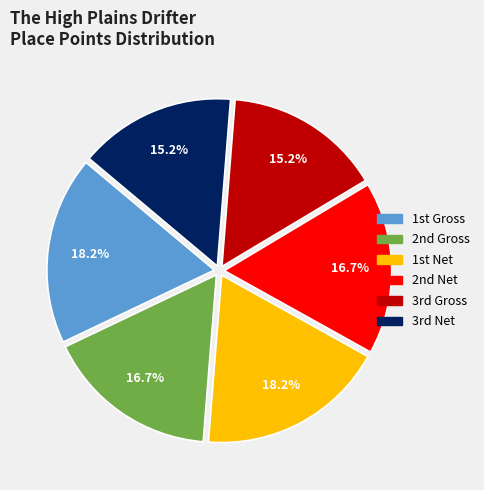

Does any single category account for the majority?

No